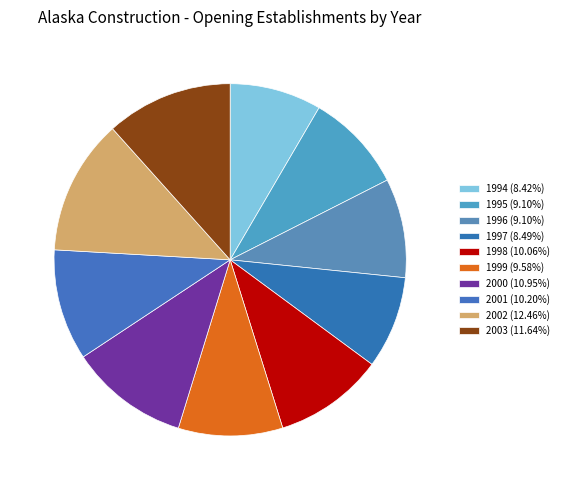

What portion of the pie excludes 2003?

88.4%